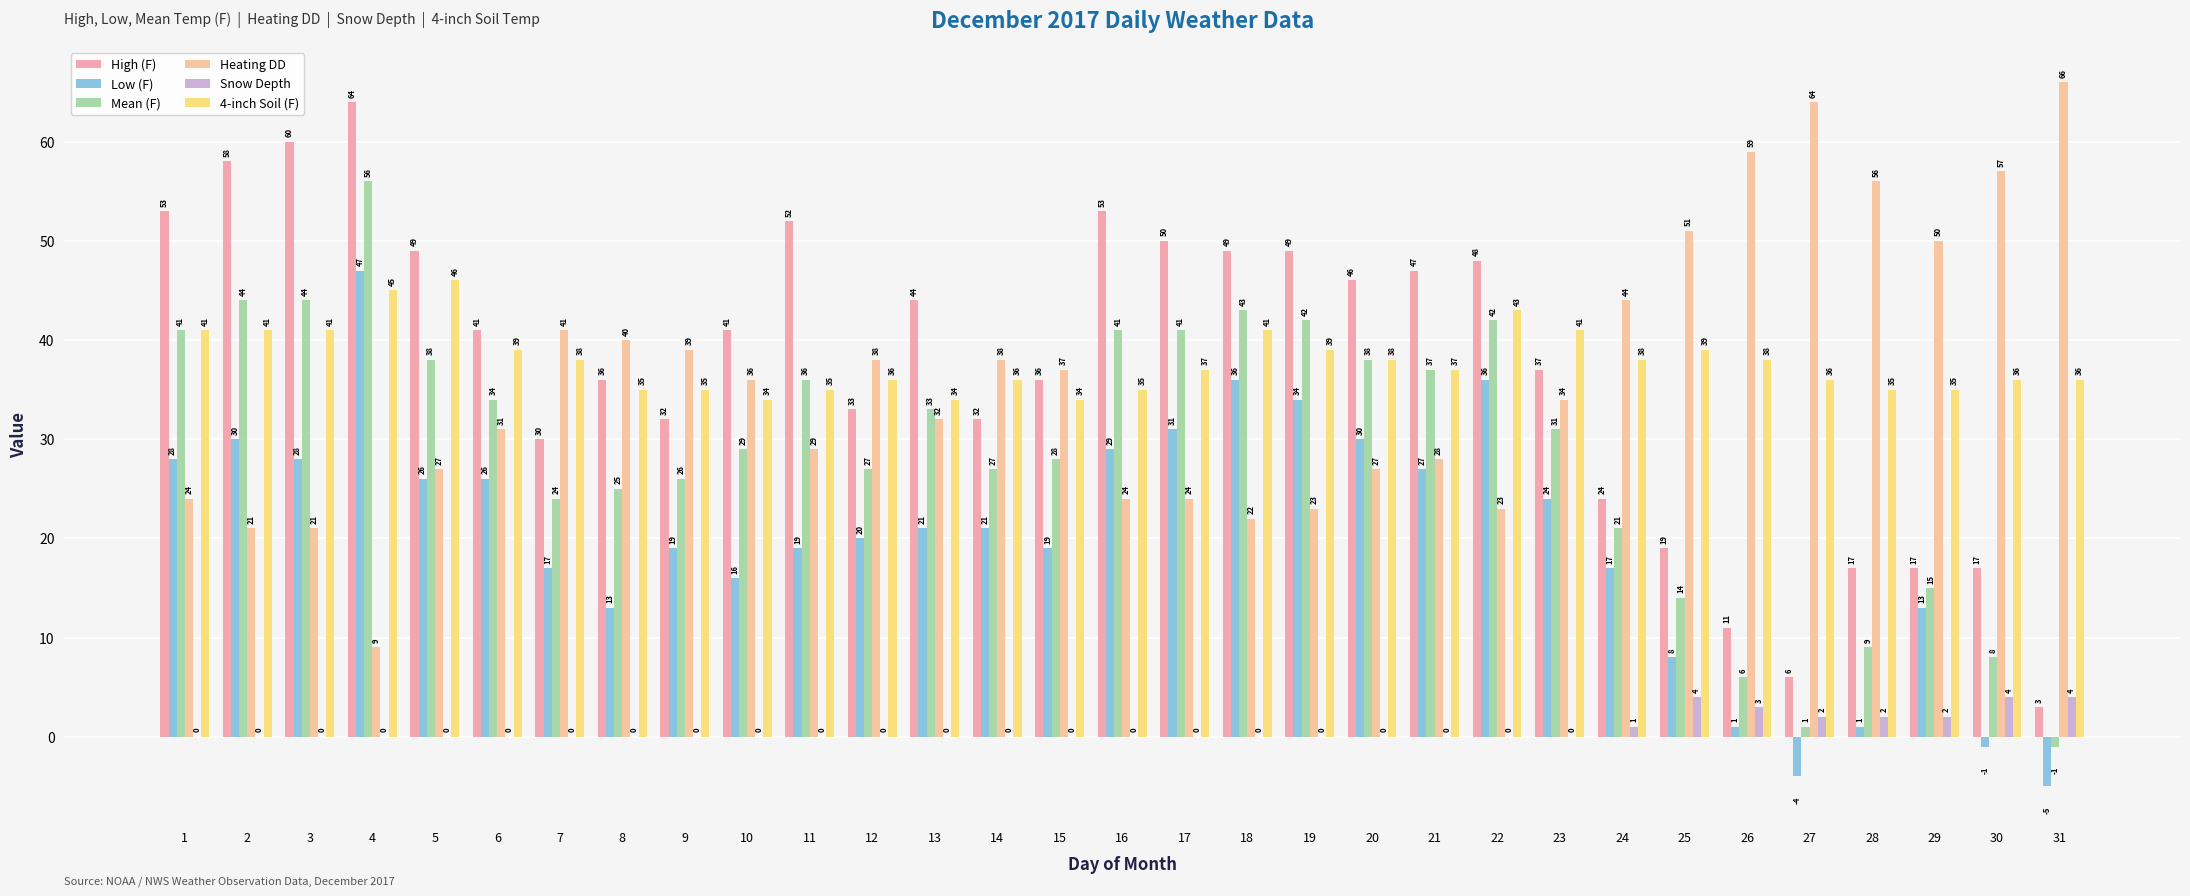

How many groups of bars are there?

31